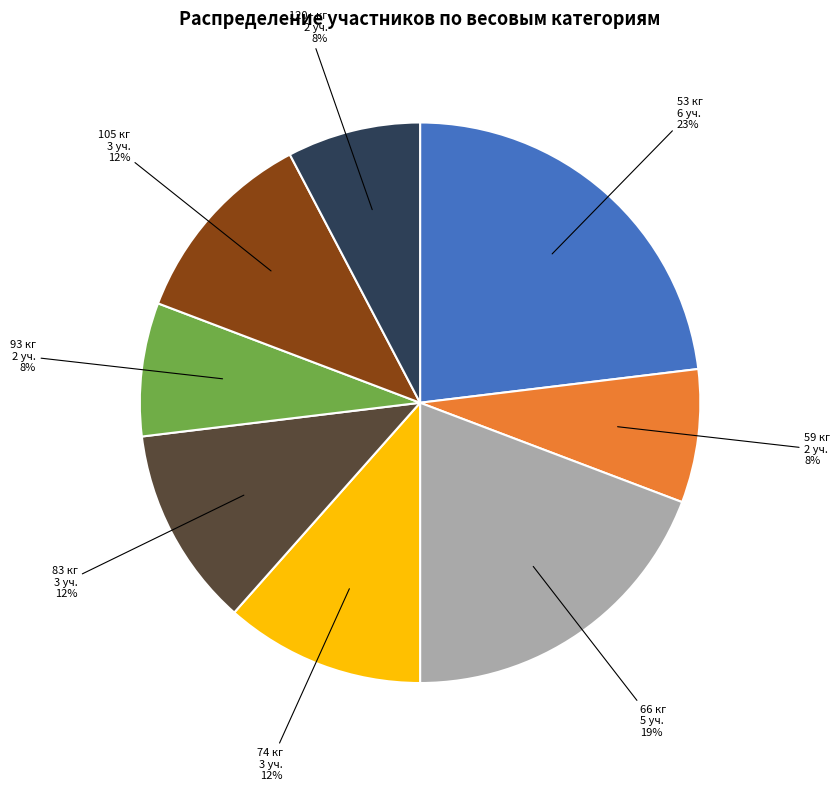

How many segments does this pie chart have?

8